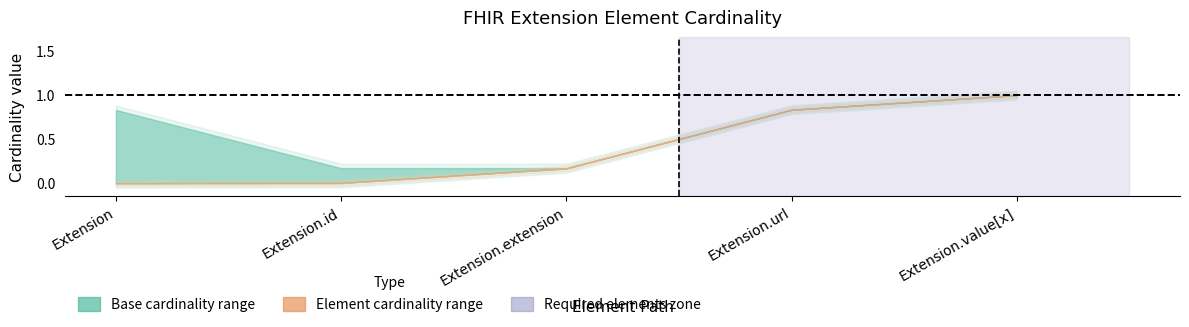

How many categories are shown in the chart?

5